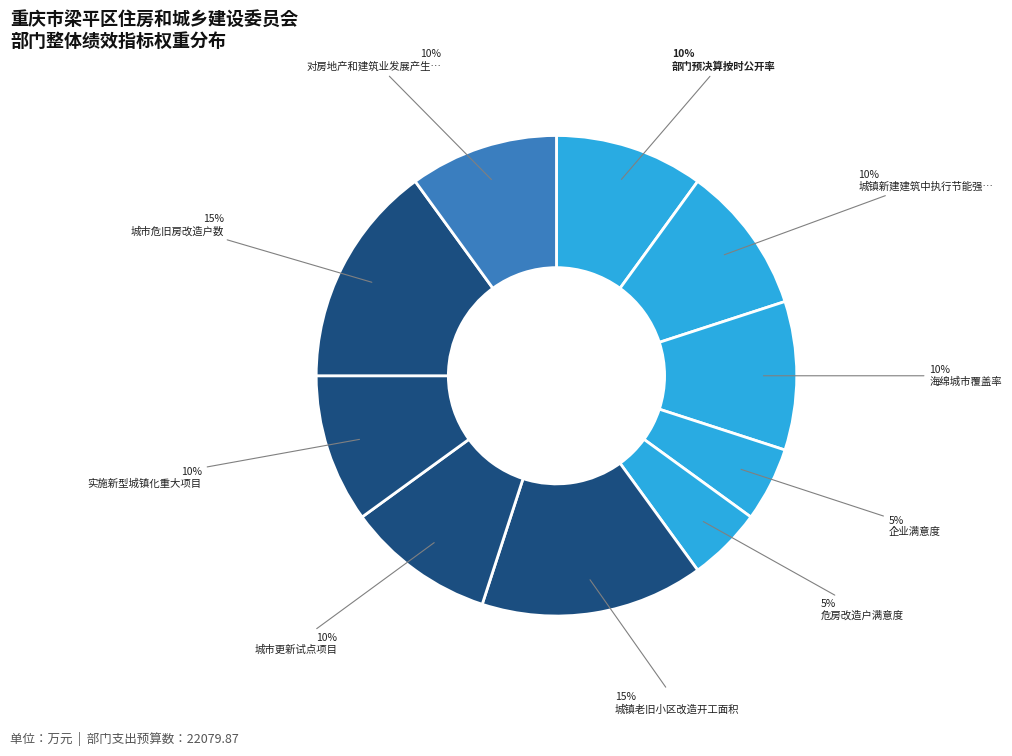

How many slices are in this pie chart?

10